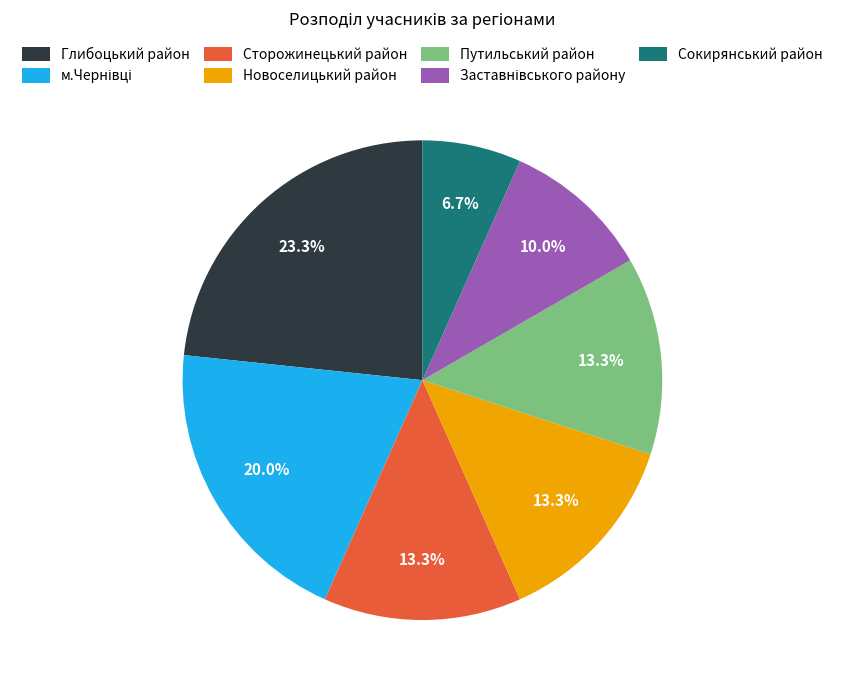

To the nearest percent, what percentage of the pie is Сокирянський район?

7%